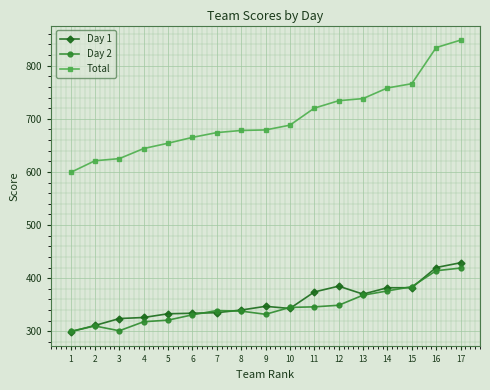

At which category is the sum across all series the highest?

17